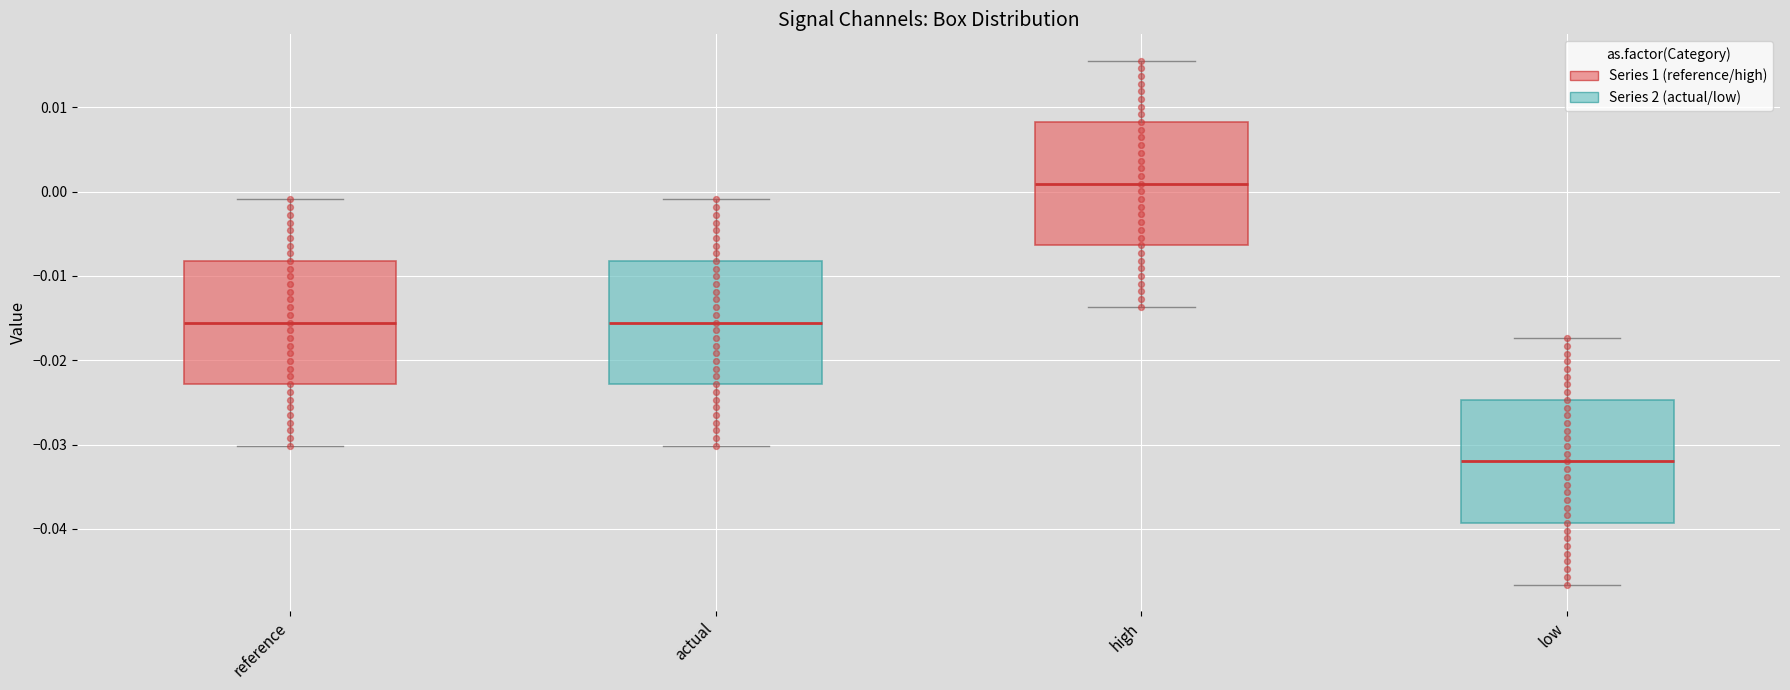

Which box's median line is the lowest?

low